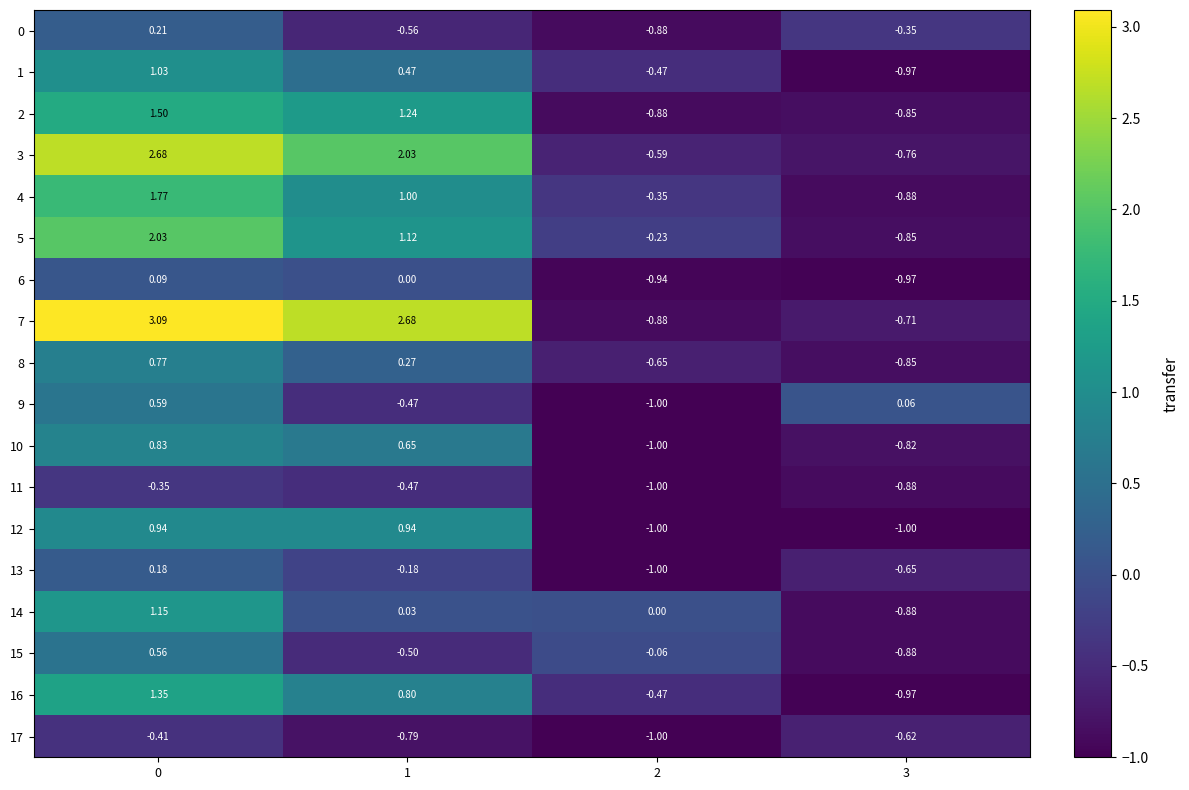

Is the value of 1 at 0 greater than the value of 3 at 3?

Yes